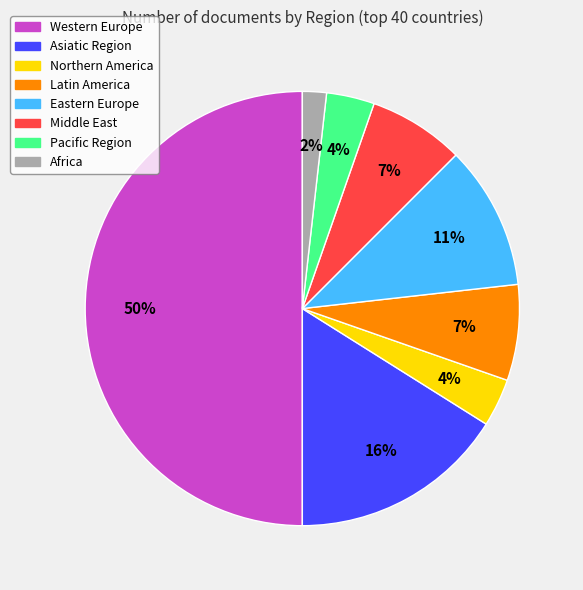

Do Northern America and Asiatic Region together represent more than half of the pie?

No